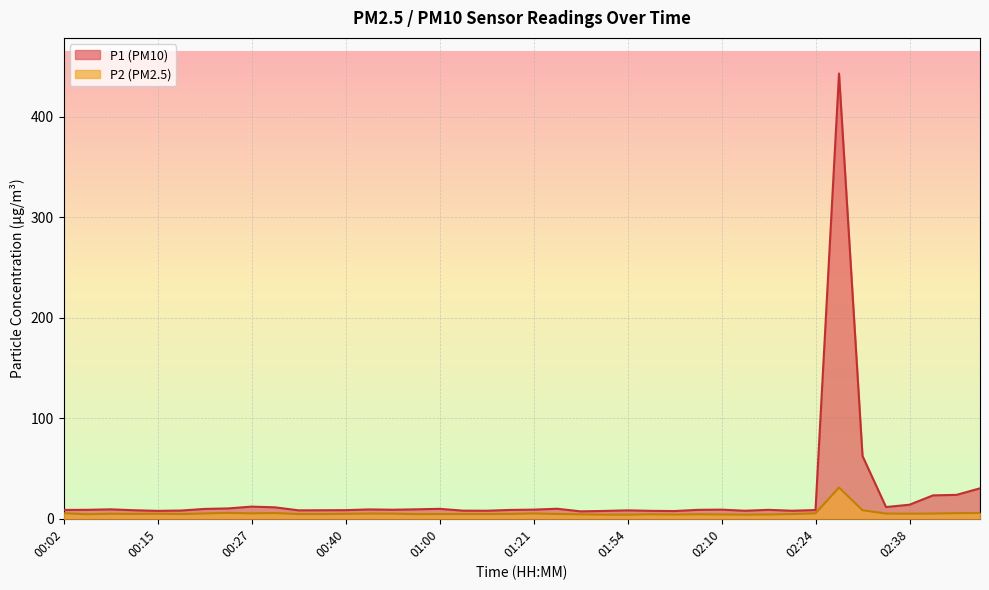

What is the difference between the maximum and minimum values in the P1 series?

435.8